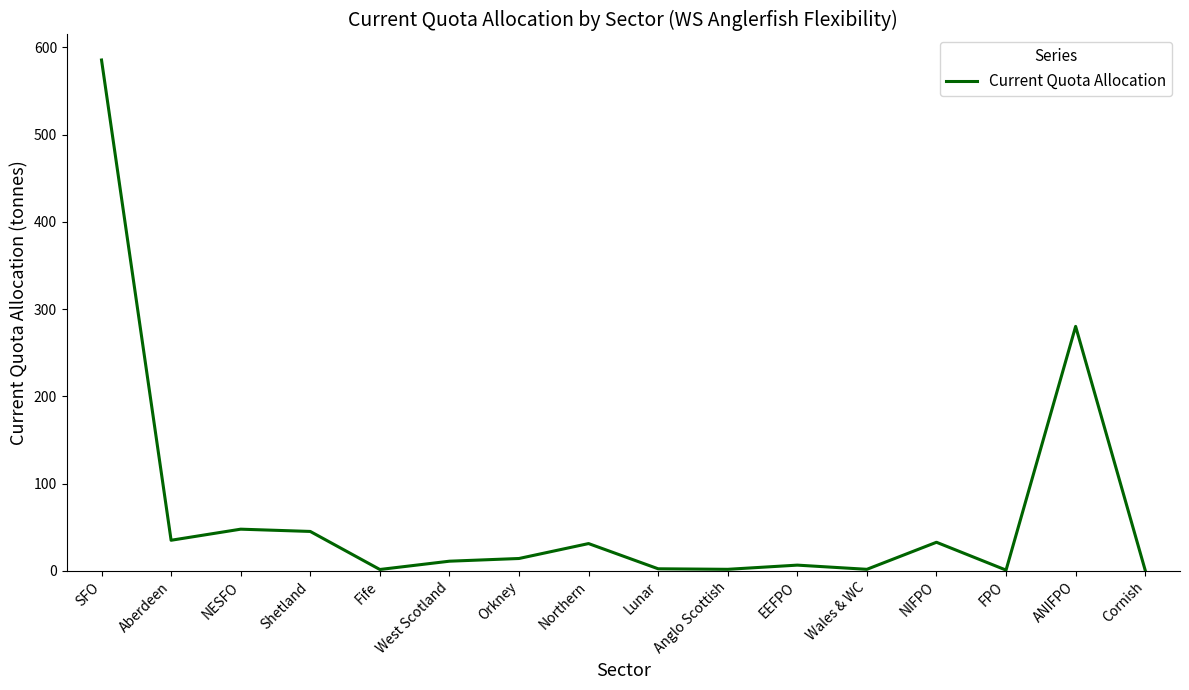

Which label corresponds to the largest value in the chart?

SFO